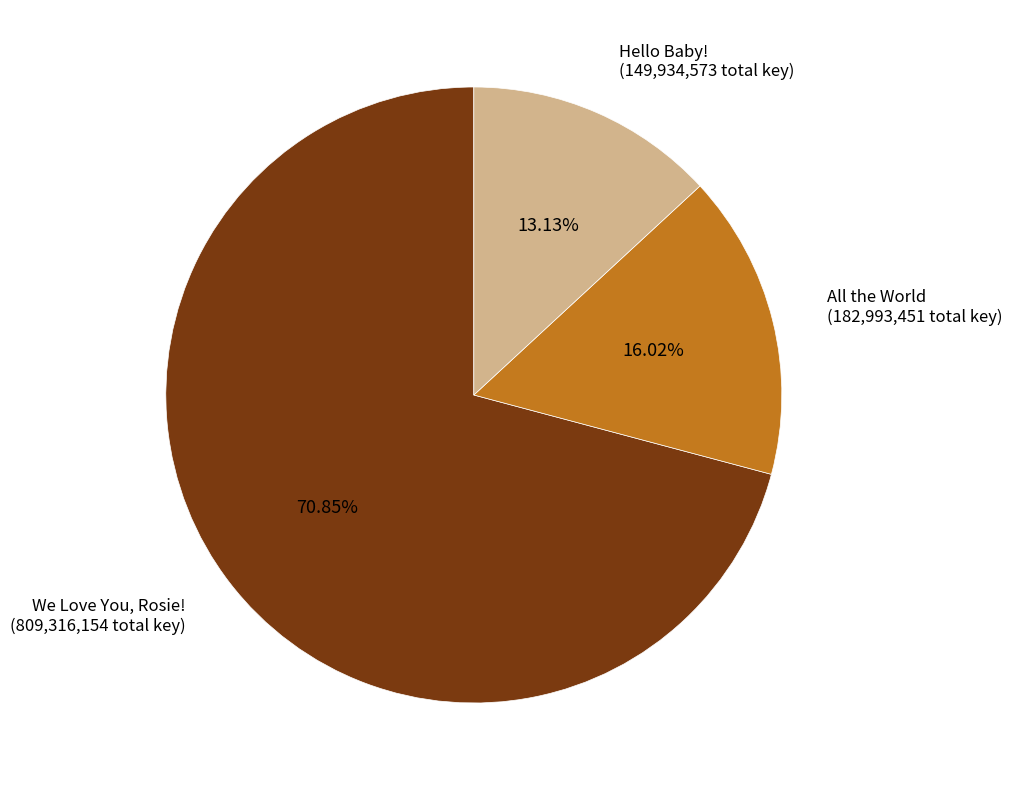

What is the ratio of the value at Hello Baby! (149,934,573 total key) to the value at All the World (182,993,451 total key)?

0.8